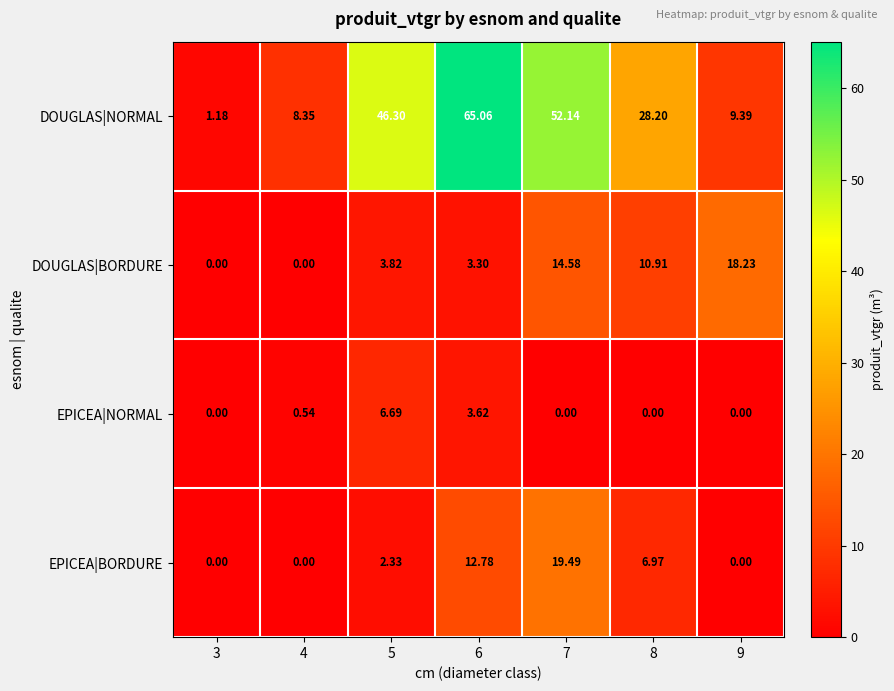

Rank the series by their maximum value, from highest to lowest.

DOUGLAS|NORMAL, EPICEA|BORDURE, DOUGLAS|BORDURE, EPICEA|NORMAL